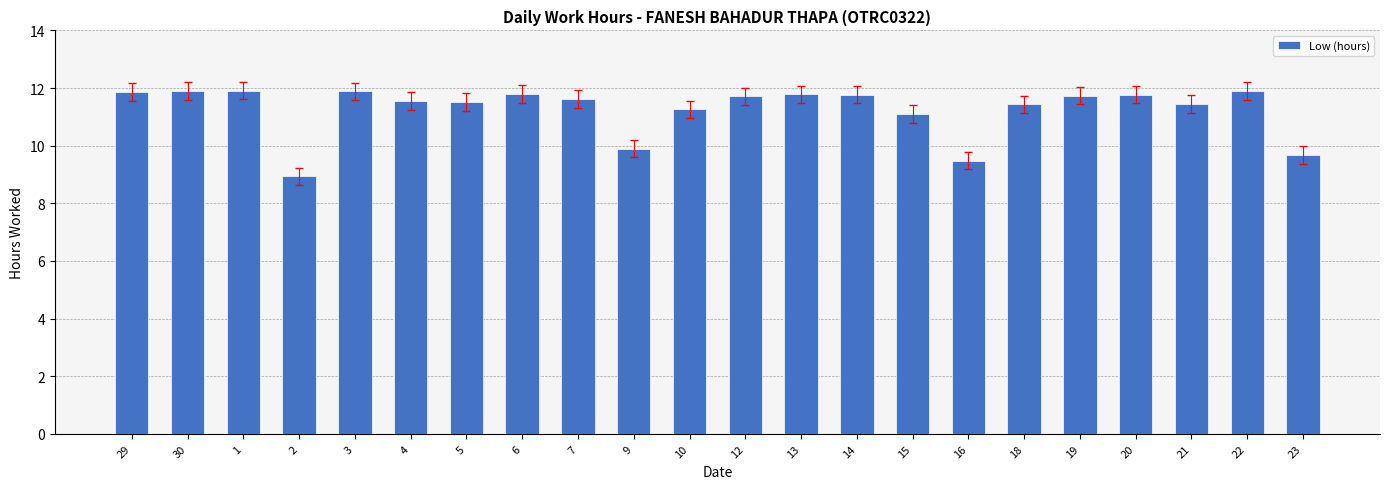

What is the approximate value at 9?

9.9